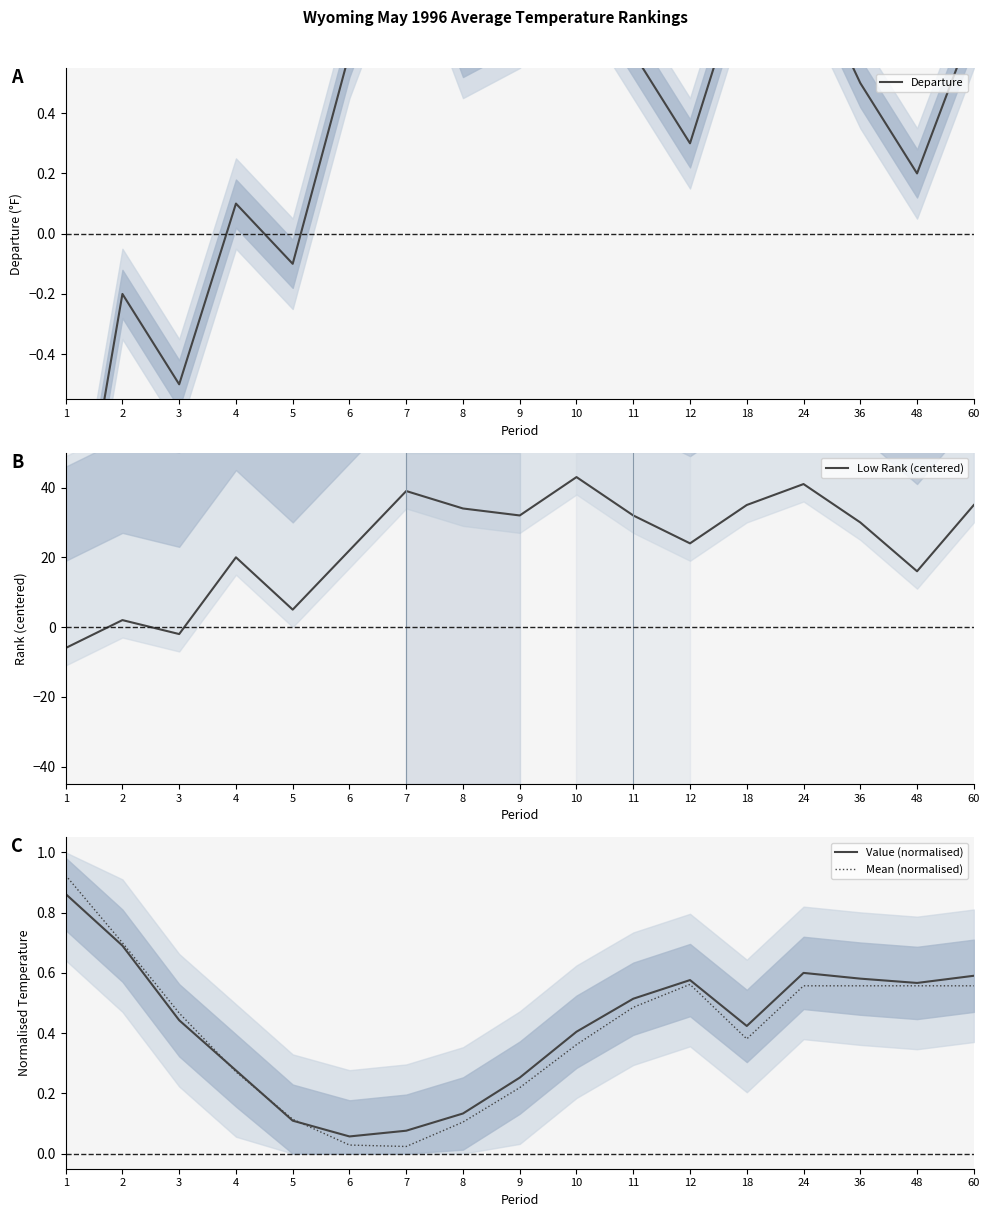

Which category has the lowest value in the Departure series?

1